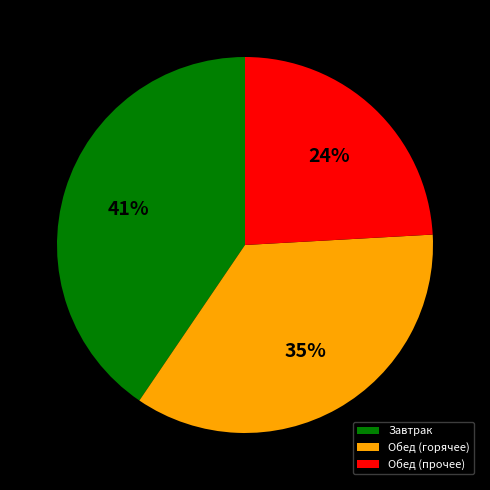

True or false: Обед (горячее) accounts for 48% of the total.

False